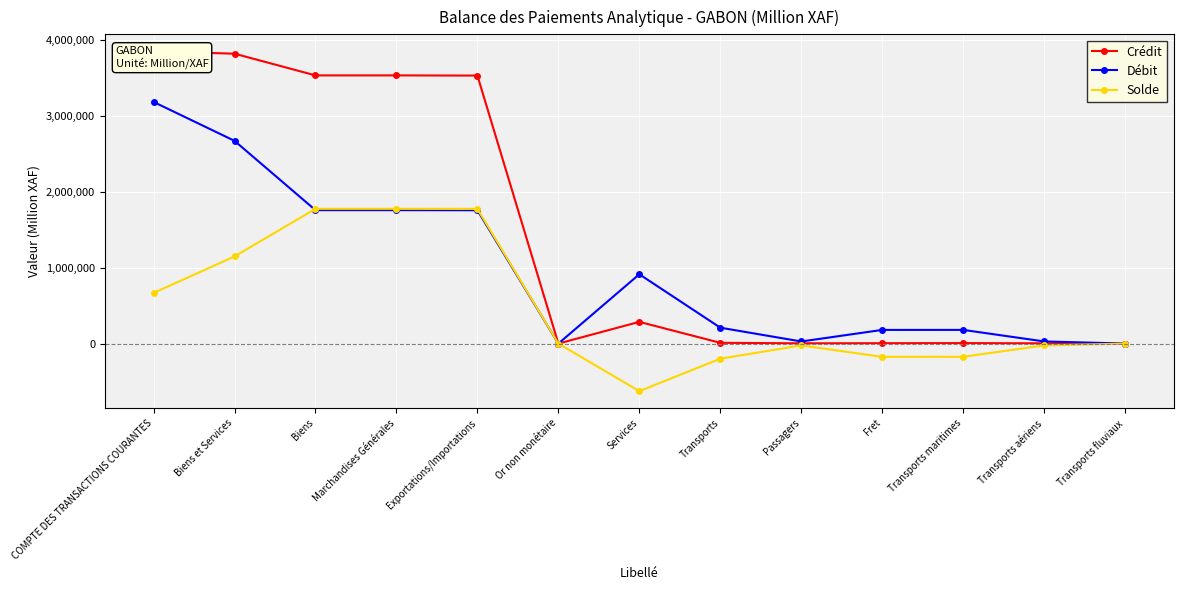

Reading right to left, list all the values displayed in this chart.

Crédit: Transports fluviaux=0	Transports aériens=3417	Transports maritimes=6505	Fret=4957	Passagers=3681	Transports=10005	Services=286457	Or non monétaire=0	Exportations/Importations=3536336	Marchandises Générales=3538721	Biens=3538737	Biens et Services=3825194	COMPTE DES TRANSACTIONS COURANTES=3856396
Débit: Transports fluviaux=256	Transports aériens=28224	Transports maritimes=180489	Fret=180306	Passagers=27601	Transports=209824	Services=914653	Or non monétaire=0	Exportations/Importations=1759344	Marchandises Générales=1760658	Biens=1760658	Biens et Services=2675311	COMPTE DES TRANSACTIONS COURANTES=3188563
Solde: Transports fluviaux=-256	Transports aériens=-24807	Transports maritimes=-173984	Fret=-175349	Passagers=-23920	Transports=-199819	Services=-628196	Or non monétaire=0	Exportations/Importations=1776992	Marchandises Générales=1778063	Biens=1778079	Biens et Services=1149883	COMPTE DES TRANSACTIONS COURANTES=667833